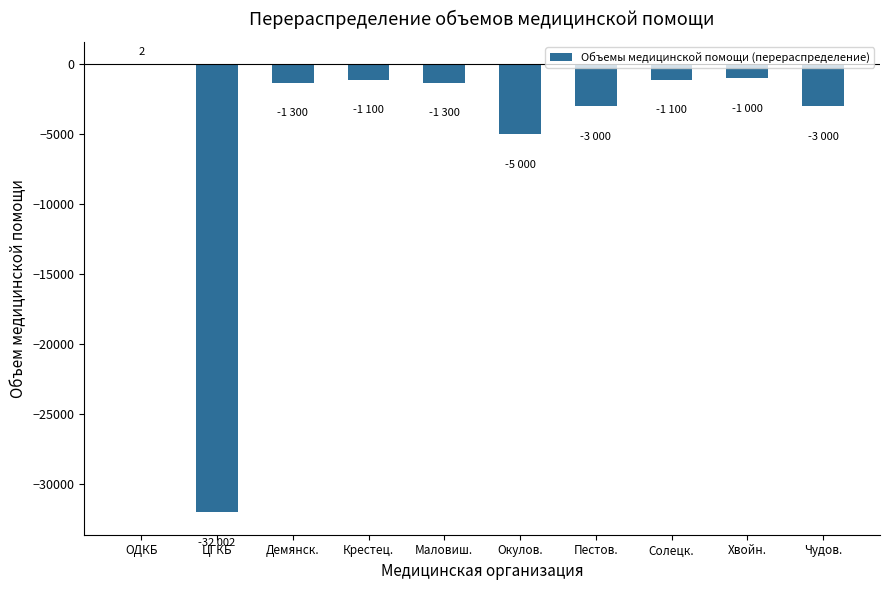

At which label does the data first exceed -1300?

ОДКБ